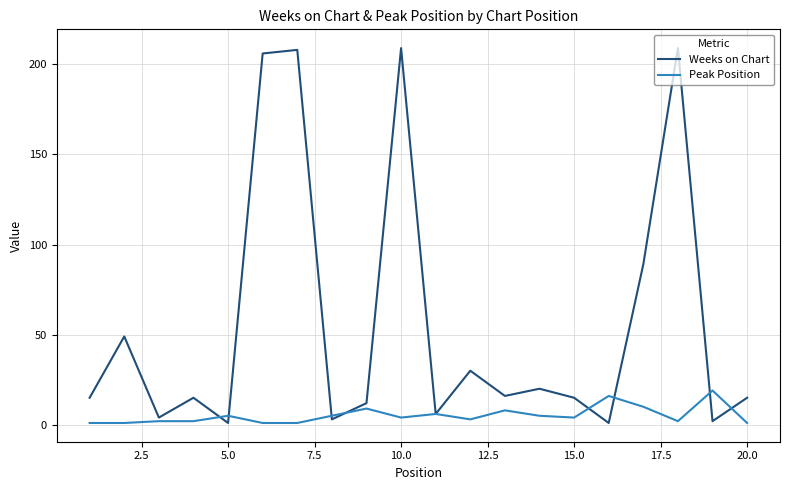

Which series has the largest total across all categories?

Weeks on Chart